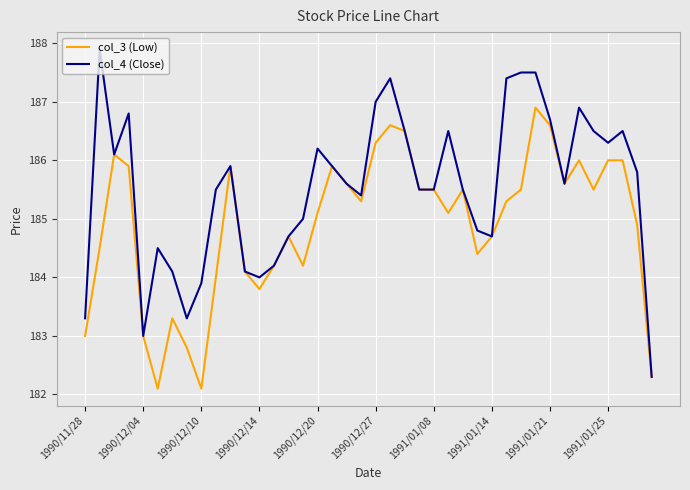

Rank the series by their average value, from highest to lowest.

col_4 (Close), col_3 (Low)